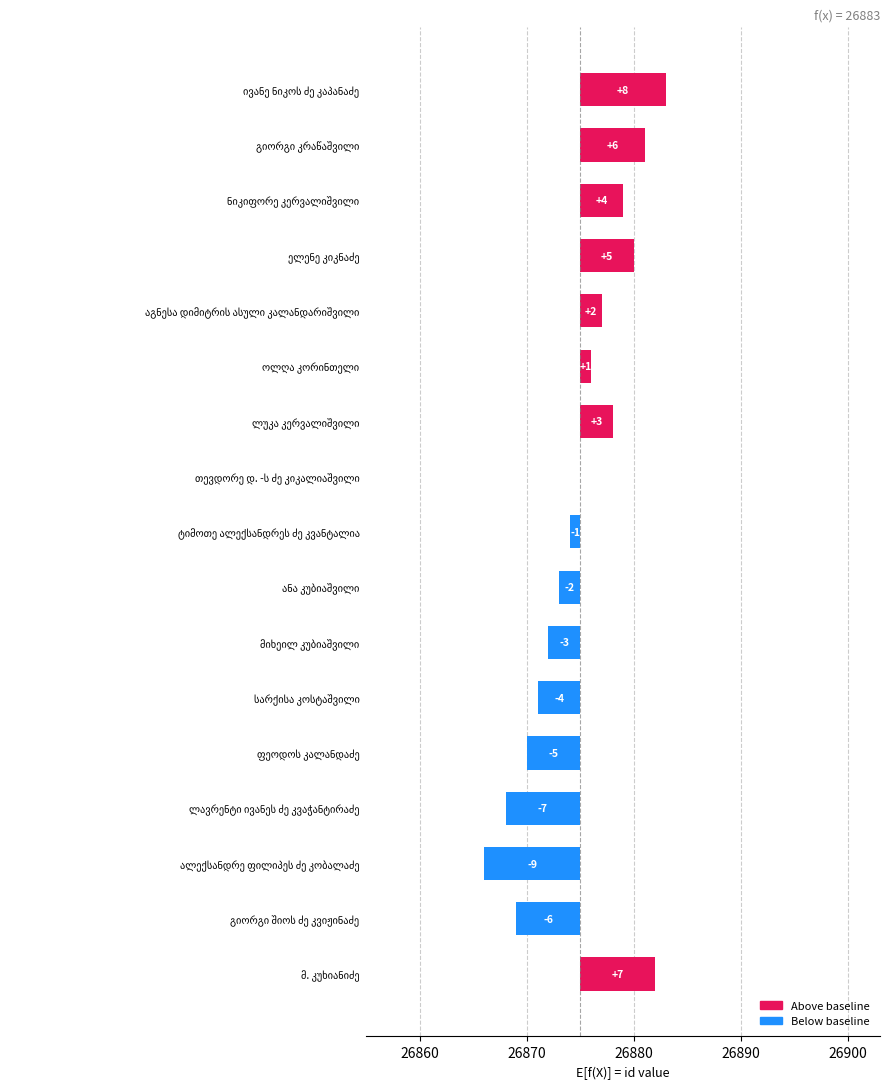

The chart shows a value of 3 at აგნესა დიმიტრის ასული კალანდარიშვილი. True or false?

False